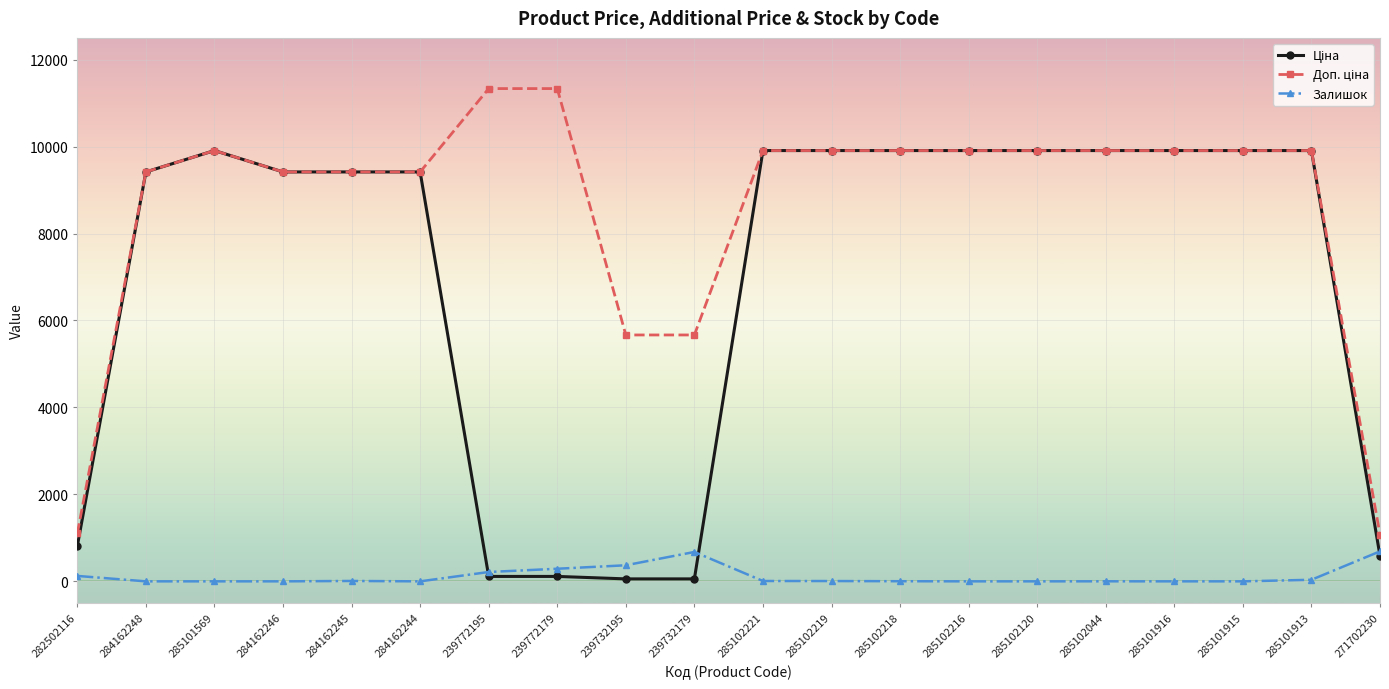

The value of Залишок at 271702230 is 690.0. True or false?

True